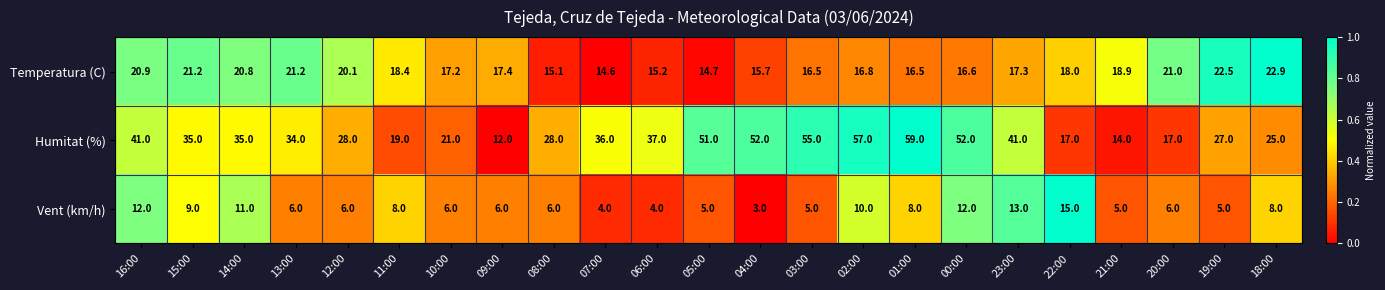

Between 02:00 and 20:00, which series saw the biggest shift?

Humitat (%)